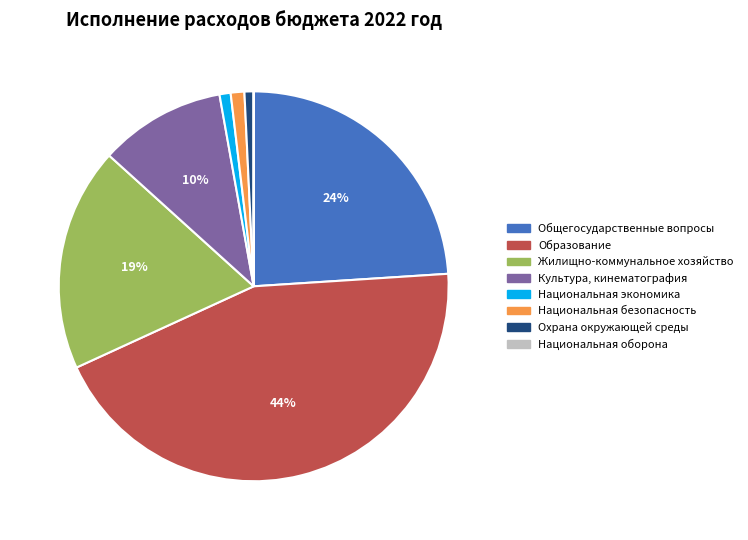

Combined, do Жилищно-коммунальное хозяйство and Общегосударственные вопросы account for over 50%?

No